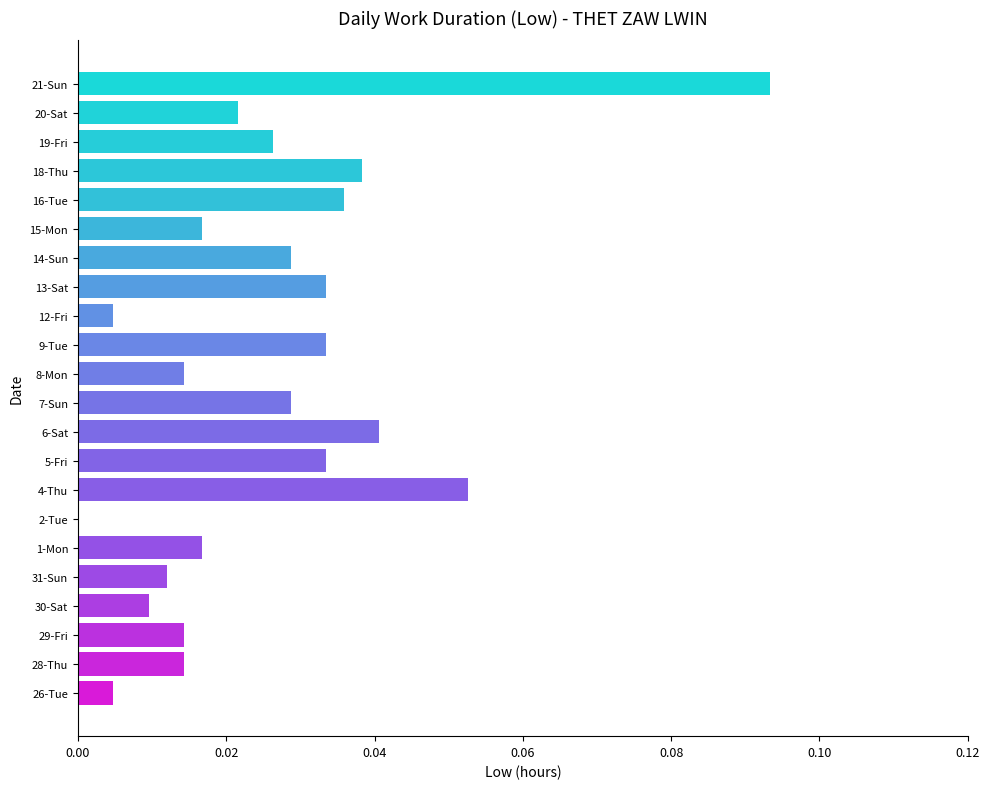

Which has a higher value, 14-Sun or 15-Mon?

14-Sun